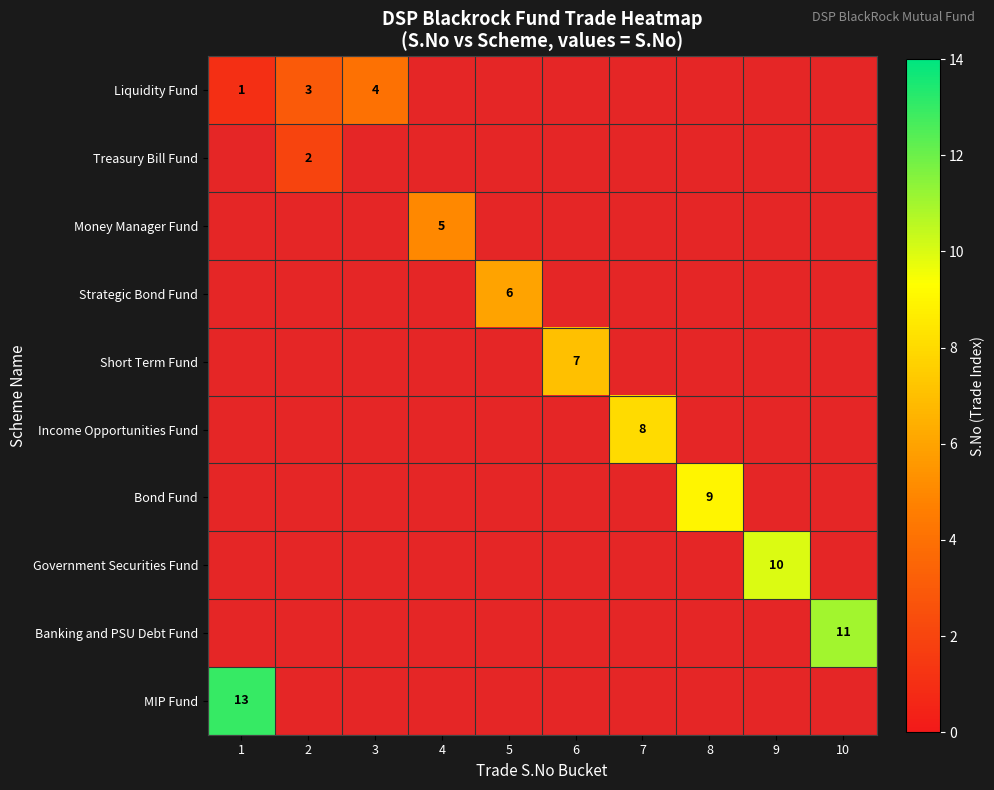

Is it true that Strategic Bond Fund equals 6 at 5?

True